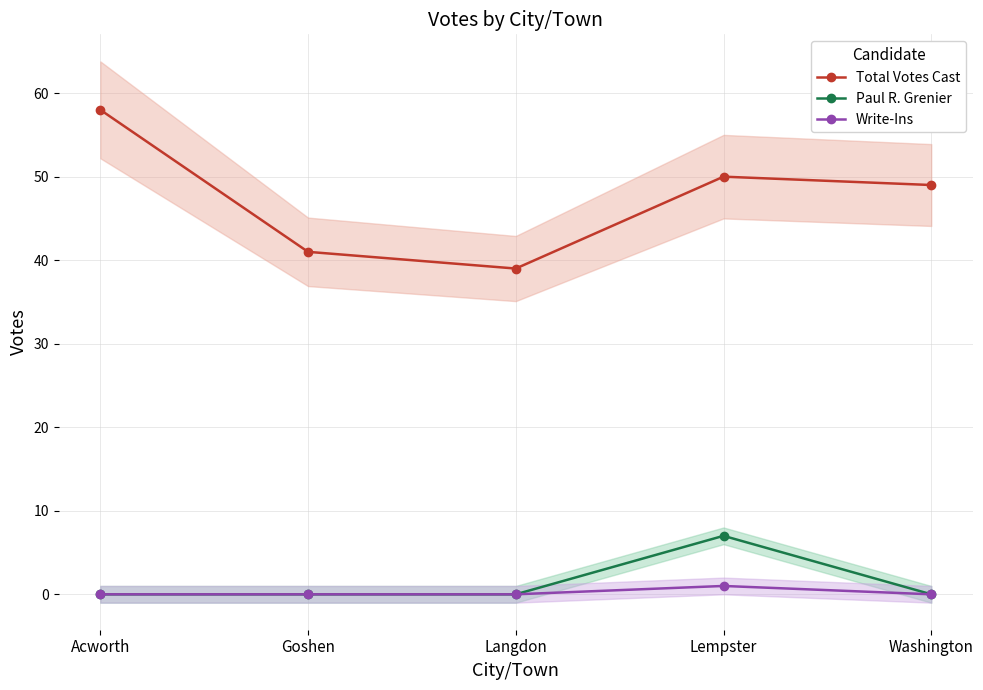

In Total Votes Cast, how many points are higher than both neighbors (excluding endpoints)?

1